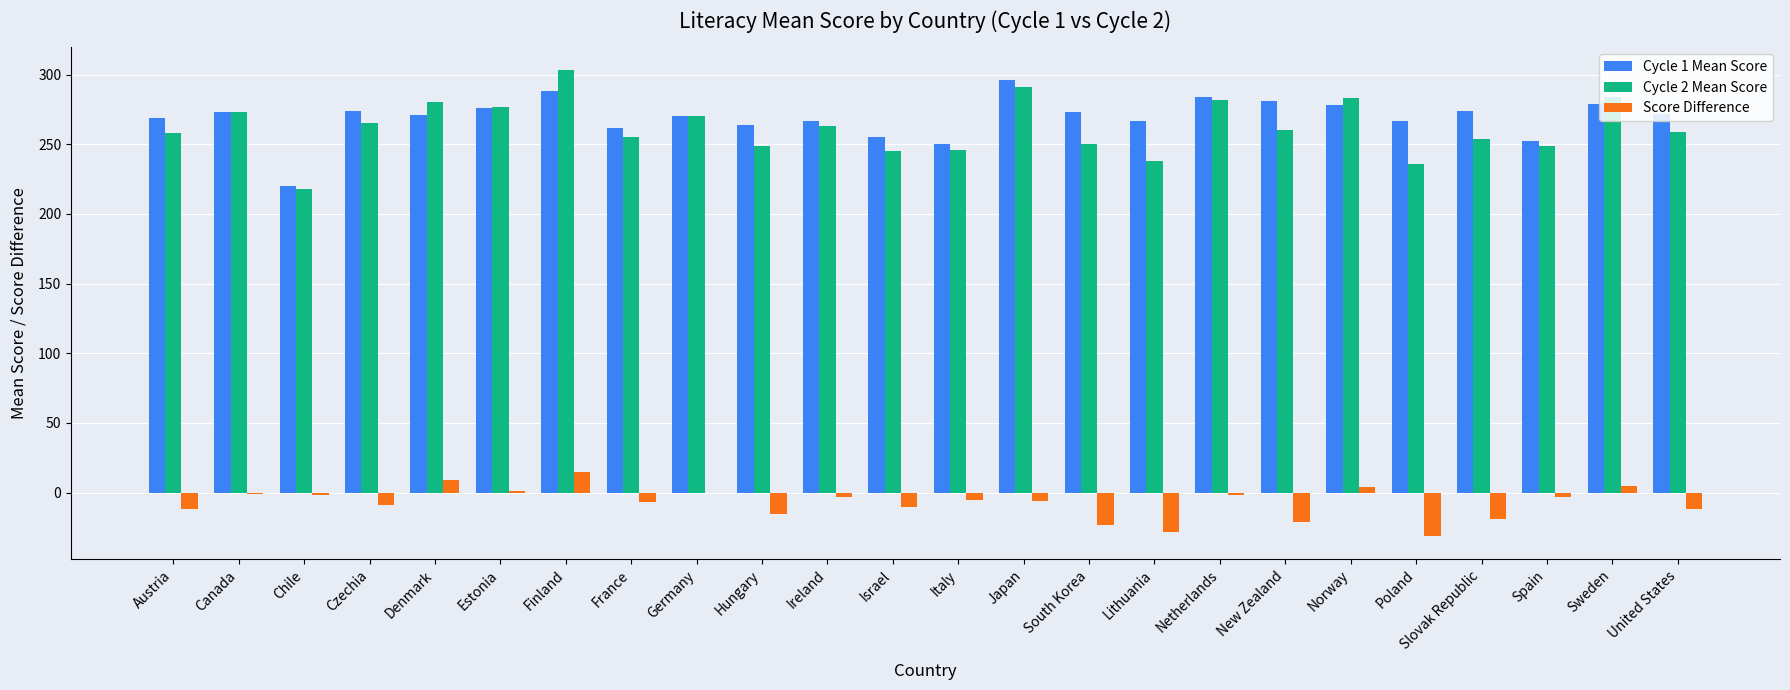

What is the sum of all Score Difference values?

-175